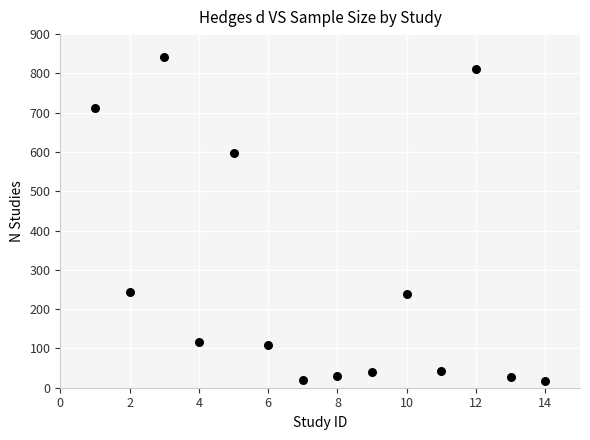

What Y value in the scatter plot is closest to 429?

597